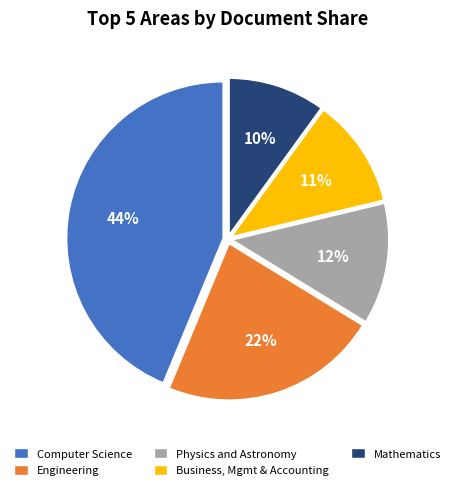

To the nearest percent, what is the difference between the largest and smallest slice percentages?

34%